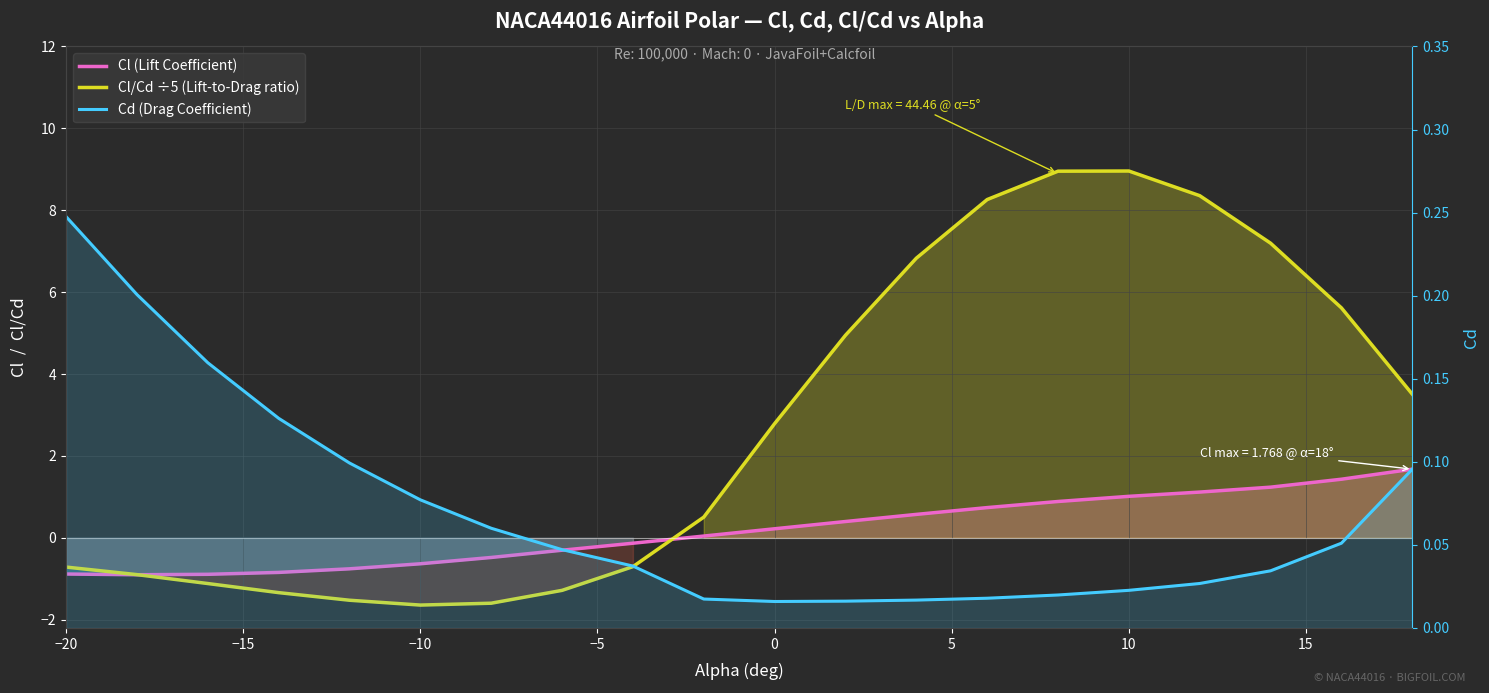

How many values in Cl (Lift Coefficient) are below zero?

9